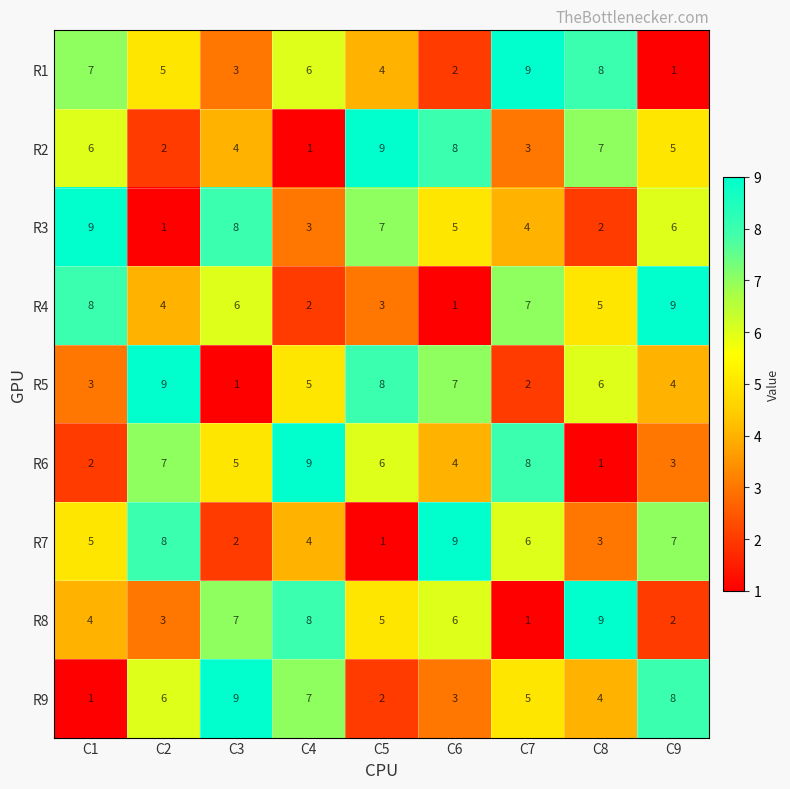

The R3 series shows 8 at C9. True or false?

False